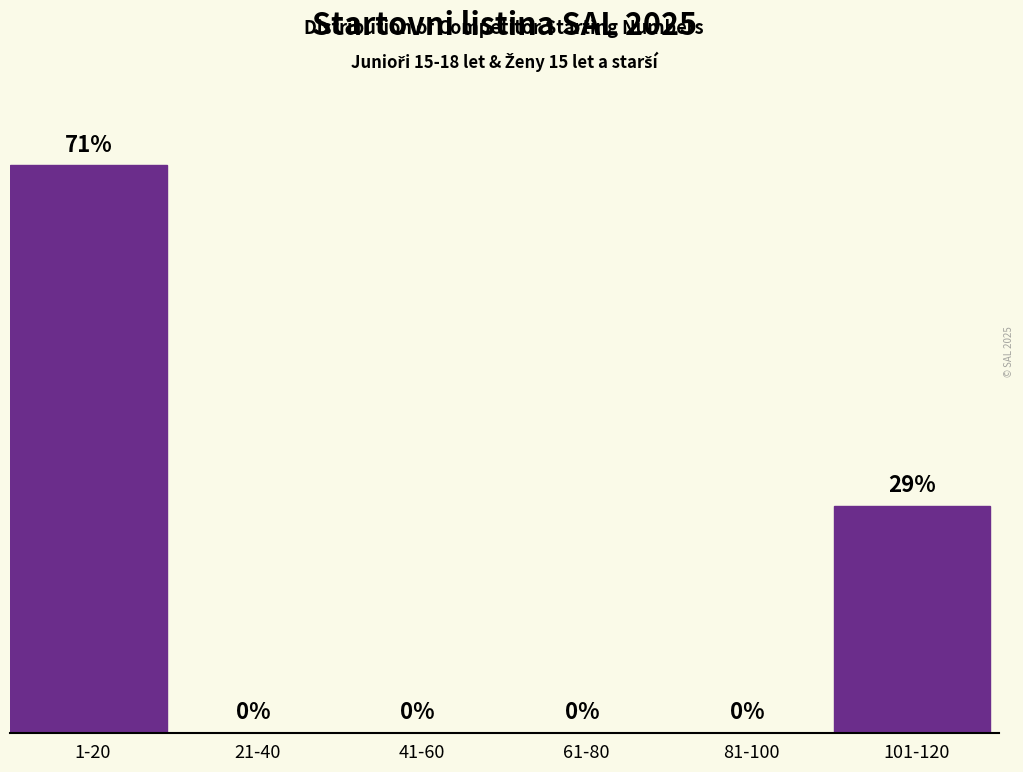

Where is the data nearest to the value 10?

101-120